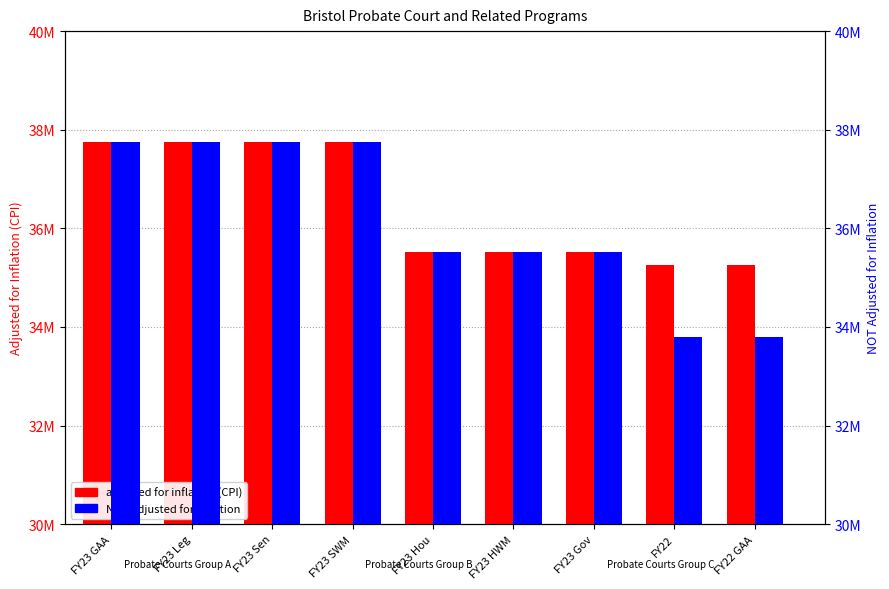

At which label is NOT adjusted for inflation closest to 35773439?

FY23 Hou